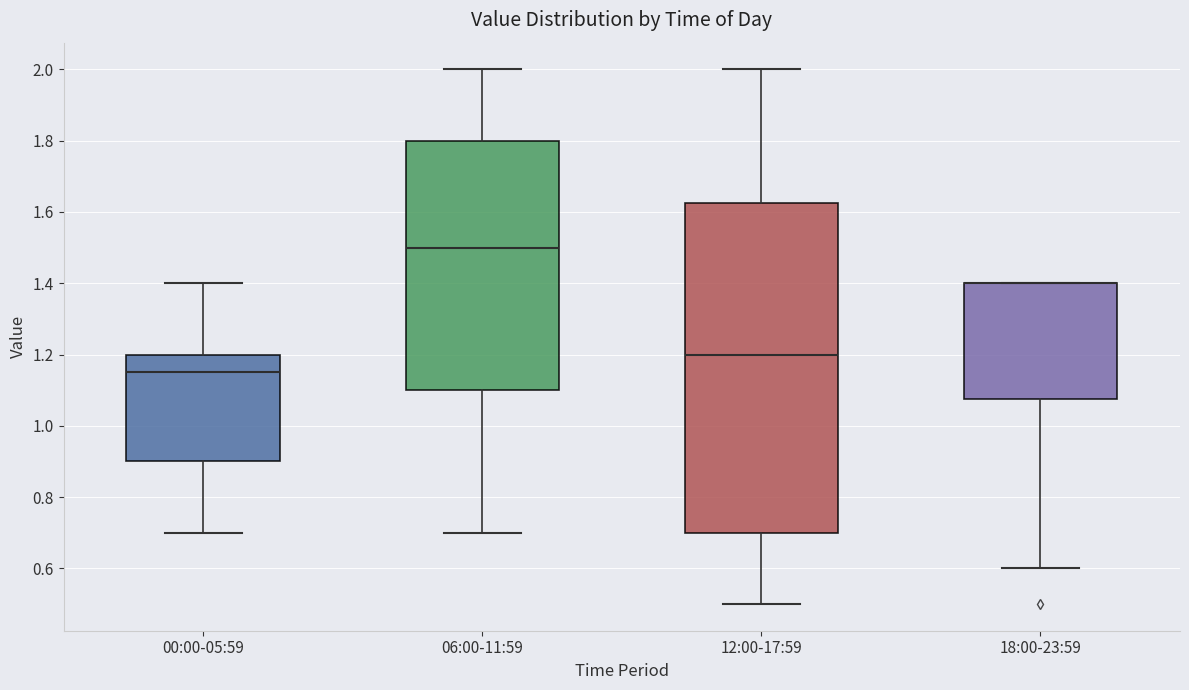

Which box is the tallest, from its lower edge to its upper edge?

12:00-17:59